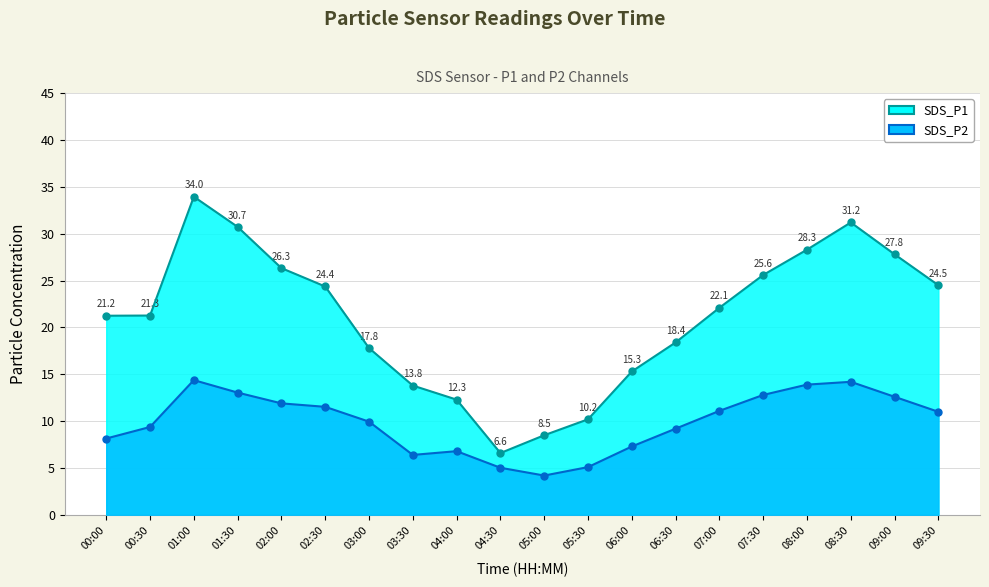

True or false: SDS_P2 has more than 2 interior local peaks.

True